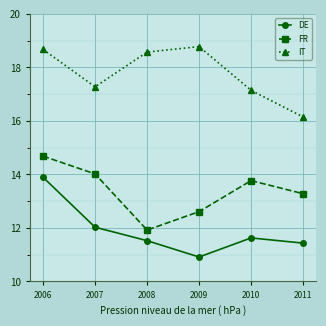

At which category does IT reach its first local valley?

2007